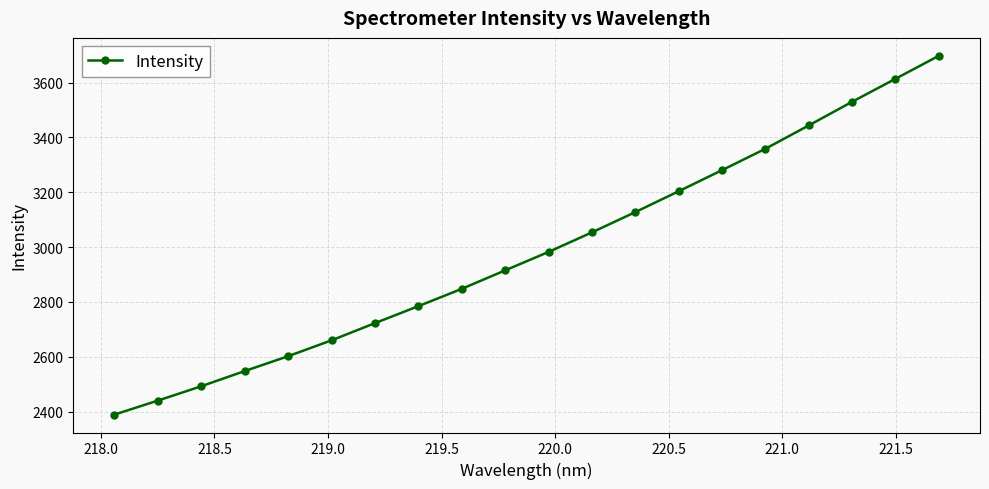

What is the difference between the second highest and minimum values?

1224.6